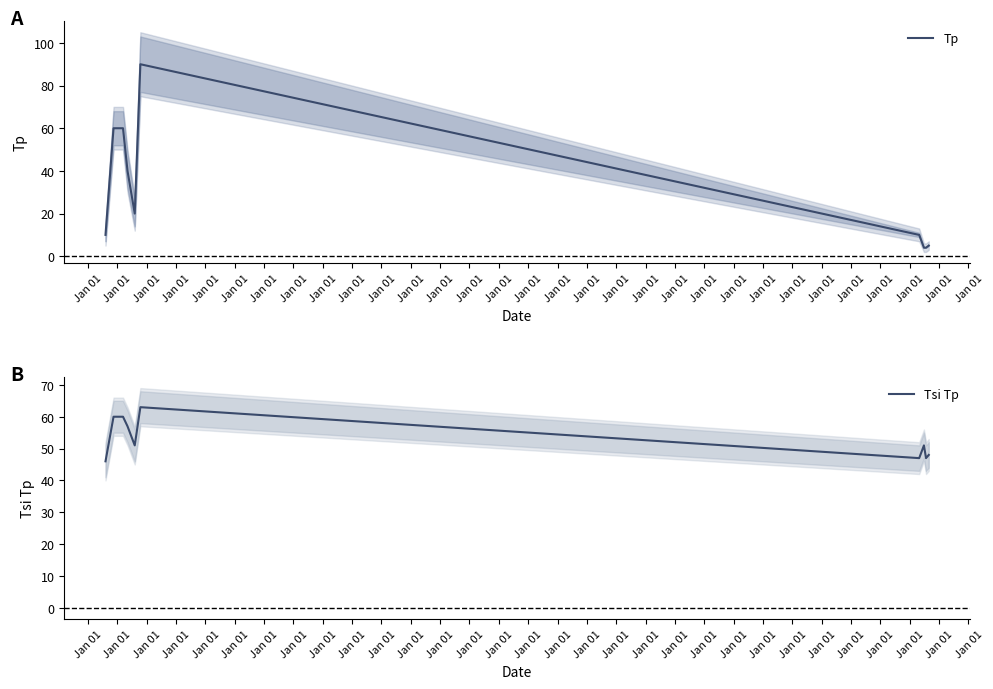

What is the highest value of the Tp series?

90